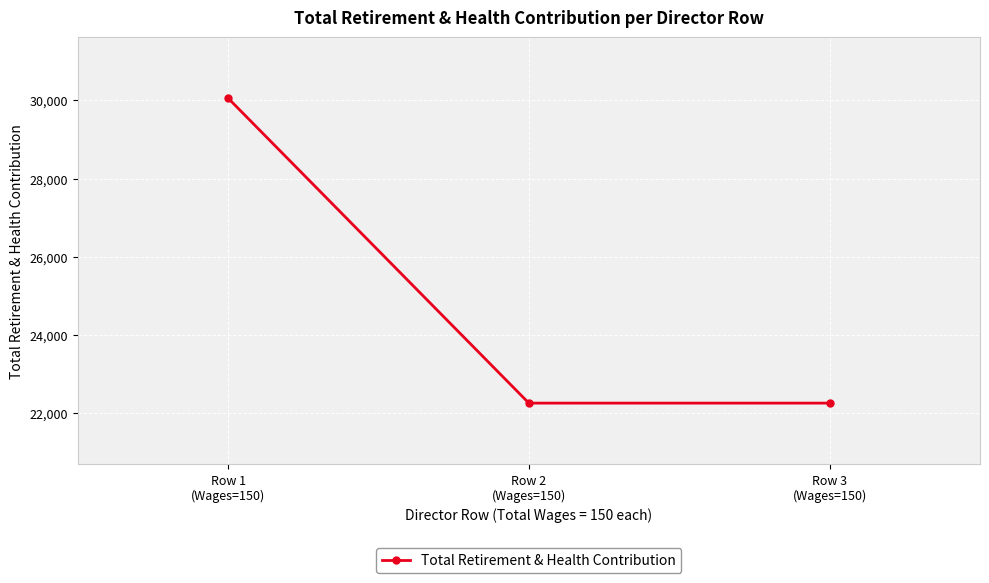

Is it true that the value at Row 2
(Wages=150) is 22264?

True